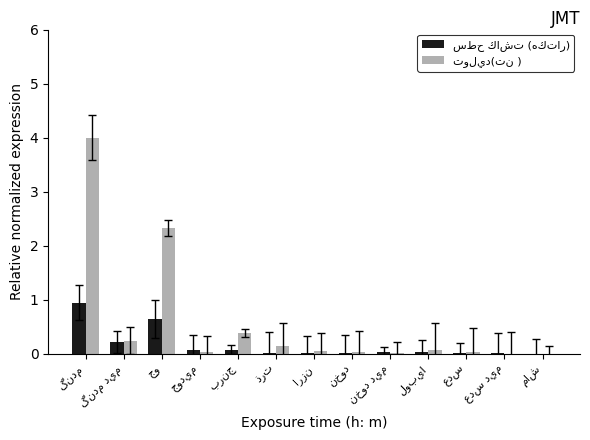

What is the greatest value displayed?

4.0